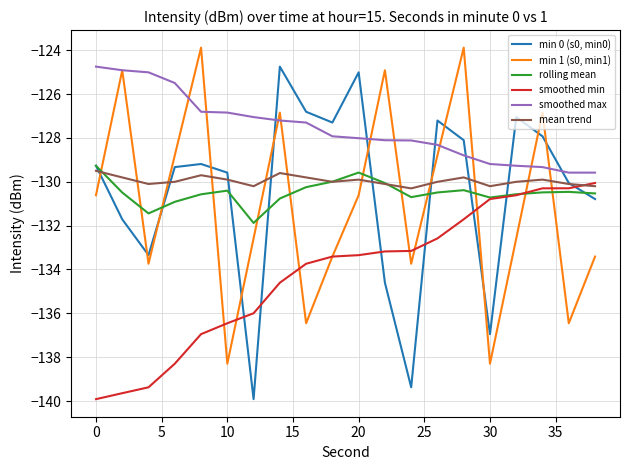

What is the minimum value shown in the chart?

-139.9